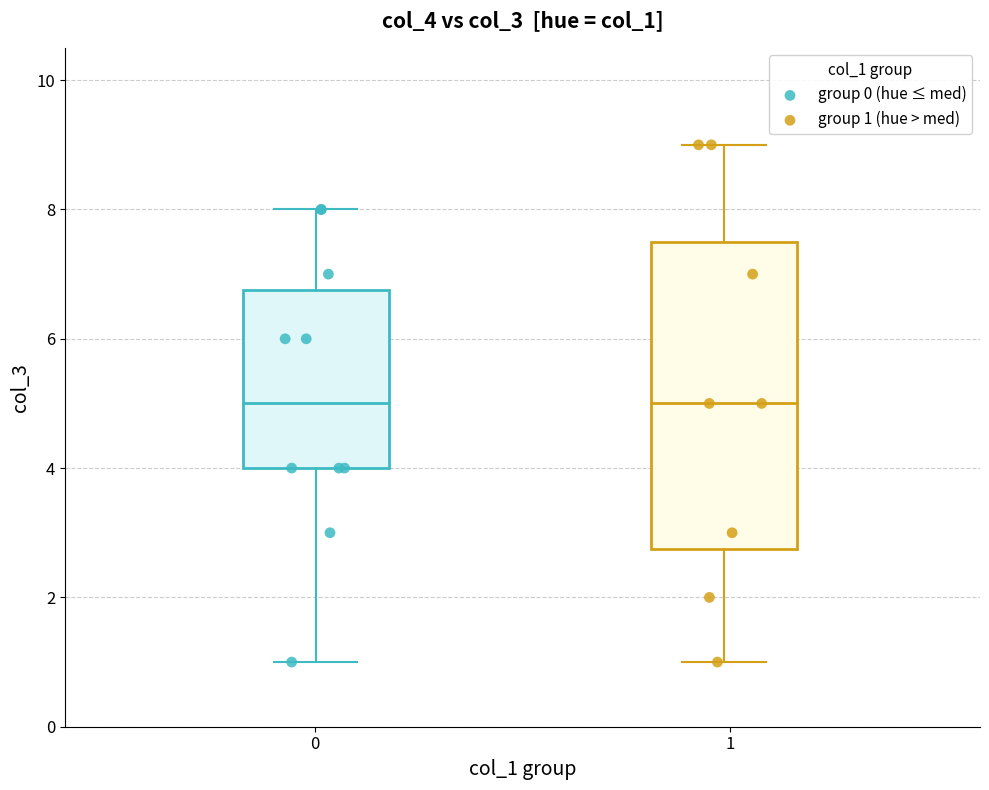

Which series reaches the maximum Y coordinate?

group 1 (hue > med)